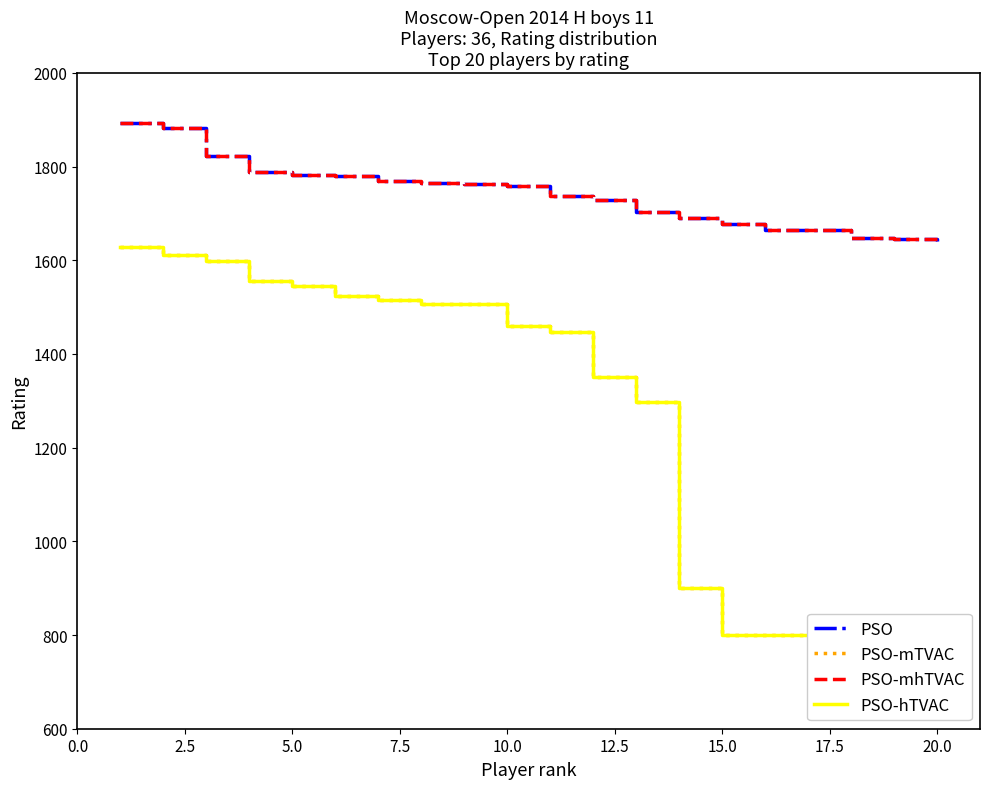

Is this an area chart (filled region under the line)?

No